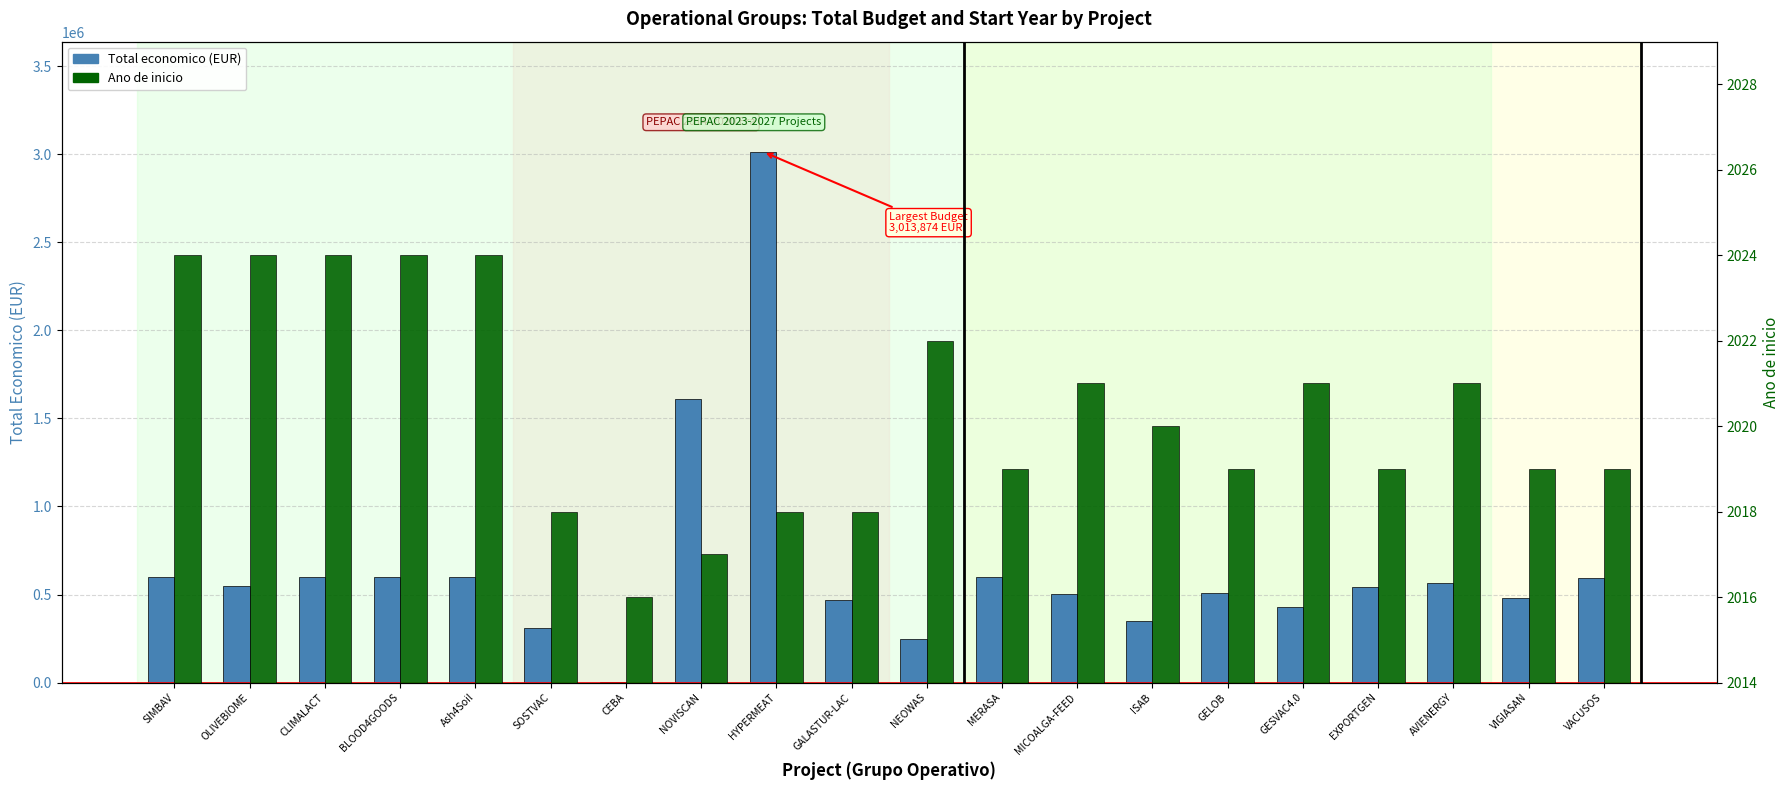

At which label is Ano de inicio closest to 2020?

ISAB